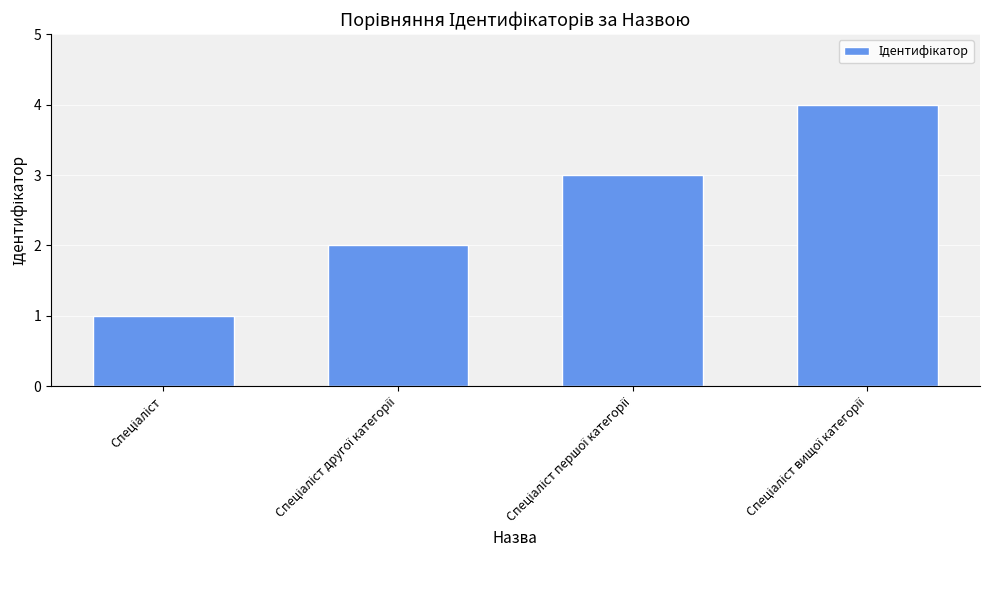

What is the difference between the maximum and minimum values?

3